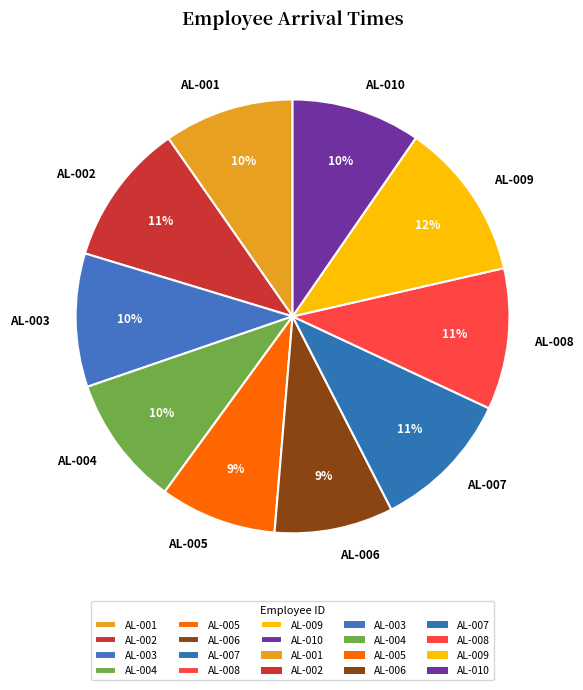

Is AL-010 the majority of the pie?

No